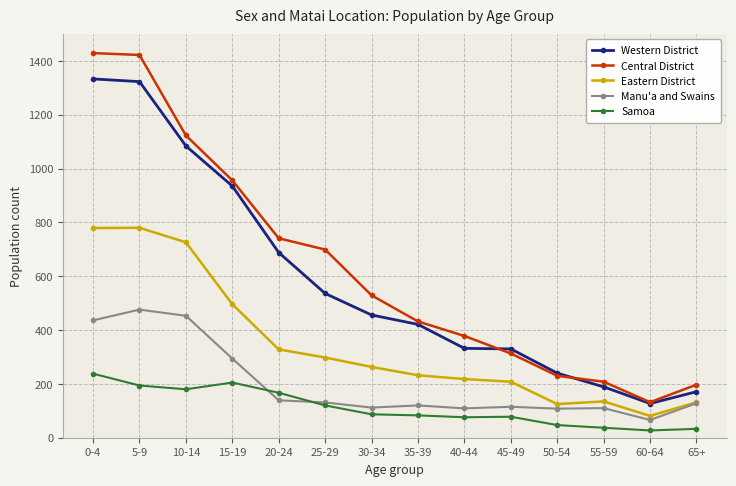

Between 5-9 and 35-39, which series saw the biggest shift?

Central District